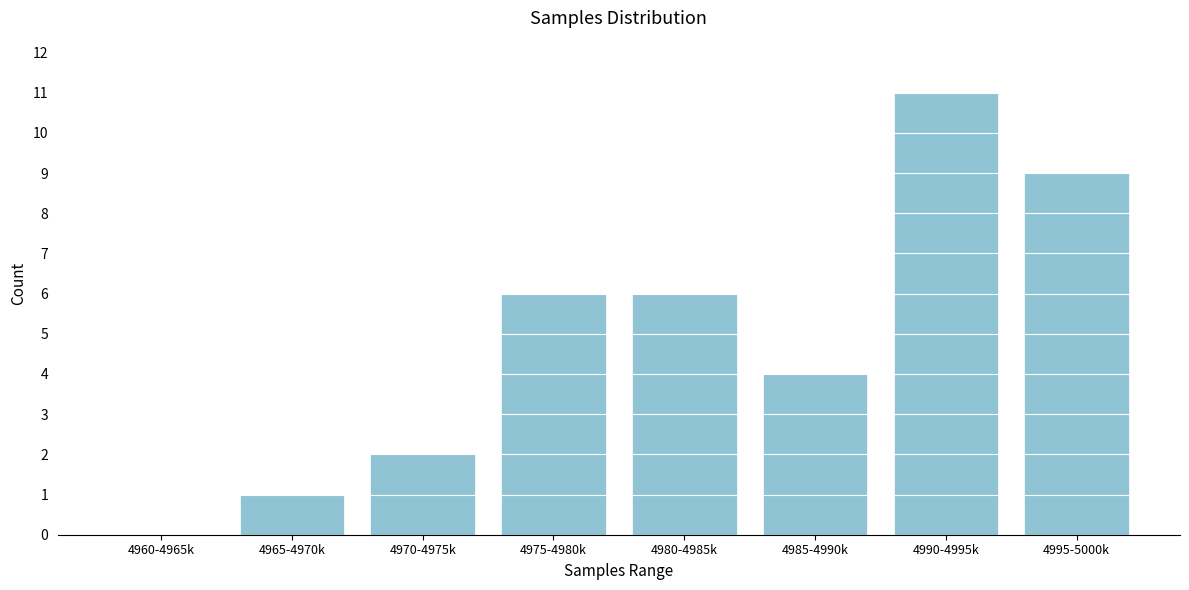

Reading left to right, what are all the values shown in this chart?

4960-4965k=0	4965-4970k=1	4970-4975k=2	4975-4980k=6	4980-4985k=6	4985-4990k=4	4990-4995k=11	4995-5000k=9